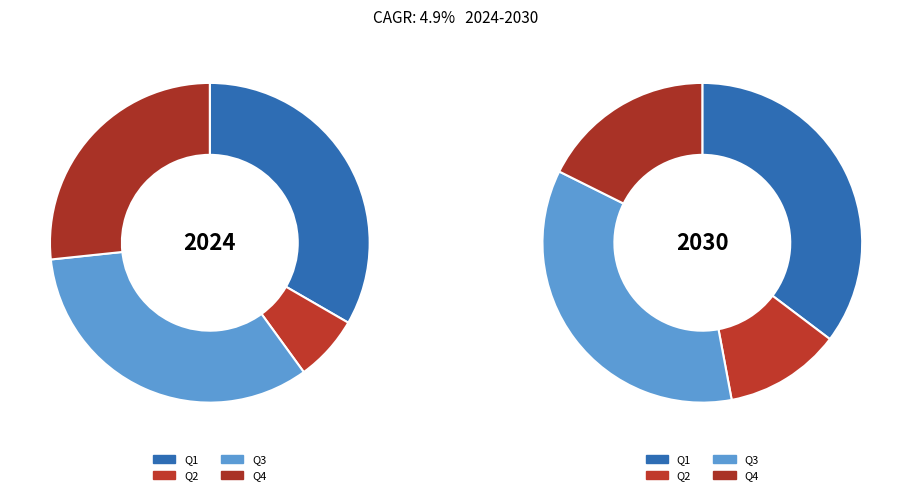

What percentage is the Q1 slice, to the nearest percent?

33%